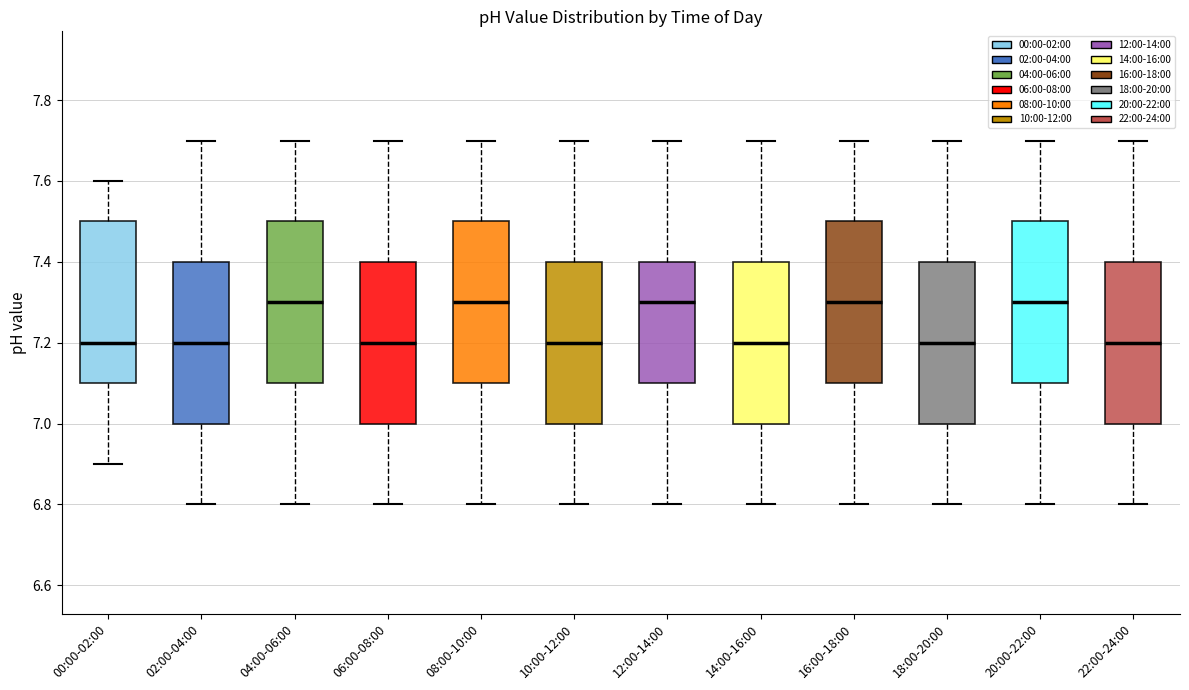

Reading left to right, transcribe this box plot: for each box, give where its median line is, the range the box spans, and where its two whiskers end, as read against the y-axis. The values are not printed on the chart, so give them approximately, as read against the axis.

00:00-02:00: median 7.2, box 7.1 to 7.5, whiskers 6.9 to 7.6
02:00-04:00: median 7.2, box 7.0 to 7.4, whiskers 6.8 to 7.7
04:00-06:00: median 7.3, box 7.1 to 7.5, whiskers 6.8 to 7.7
06:00-08:00: median 7.2, box 7.0 to 7.4, whiskers 6.8 to 7.7
08:00-10:00: median 7.3, box 7.1 to 7.5, whiskers 6.8 to 7.7
10:00-12:00: median 7.2, box 7.0 to 7.4, whiskers 6.8 to 7.7
12:00-14:00: median 7.3, box 7.1 to 7.4, whiskers 6.8 to 7.7
14:00-16:00: median 7.2, box 7.0 to 7.4, whiskers 6.8 to 7.7
16:00-18:00: median 7.3, box 7.1 to 7.5, whiskers 6.8 to 7.7
18:00-20:00: median 7.2, box 7.0 to 7.4, whiskers 6.8 to 7.7
20:00-22:00: median 7.3, box 7.1 to 7.5, whiskers 6.8 to 7.7
22:00-24:00: median 7.2, box 7.0 to 7.4, whiskers 6.8 to 7.7